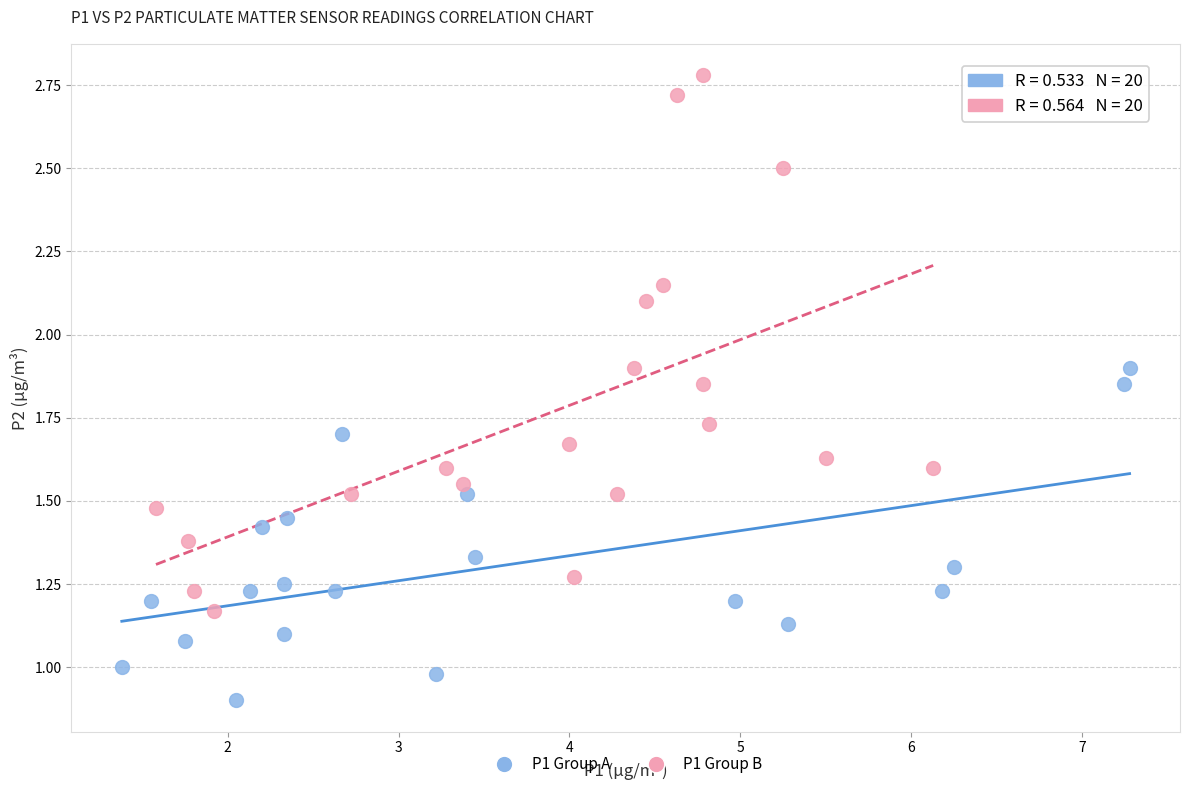

Which series has the largest Y range (max minus min)?

P1 Group B